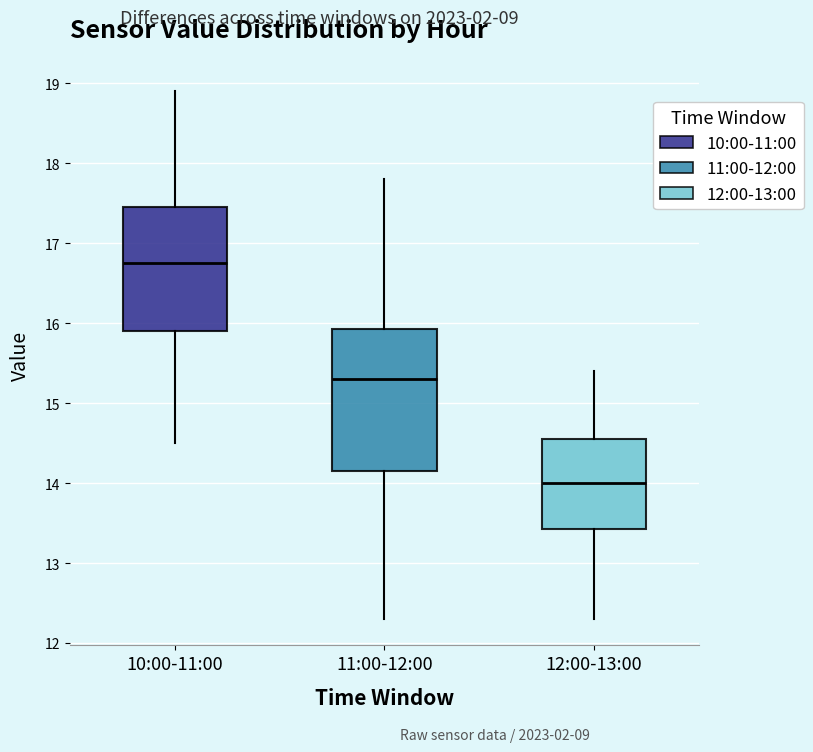

Reading left to right, read every box against the y-axis: the position of its median line, the range the box covers, and the ends of its whiskers. The values are not printed on the chart, so give them approximately, as read against the axis.

10:00-11:00: median 16.8, box 15.9 to 17.5, whiskers 14.5 to 18.9
11:00-12:00: median 15.3, box 14.2 to 15.9, whiskers 12.3 to 17.8
12:00-13:00: median 14.0, box 13.4 to 14.6, whiskers 12.3 to 15.4